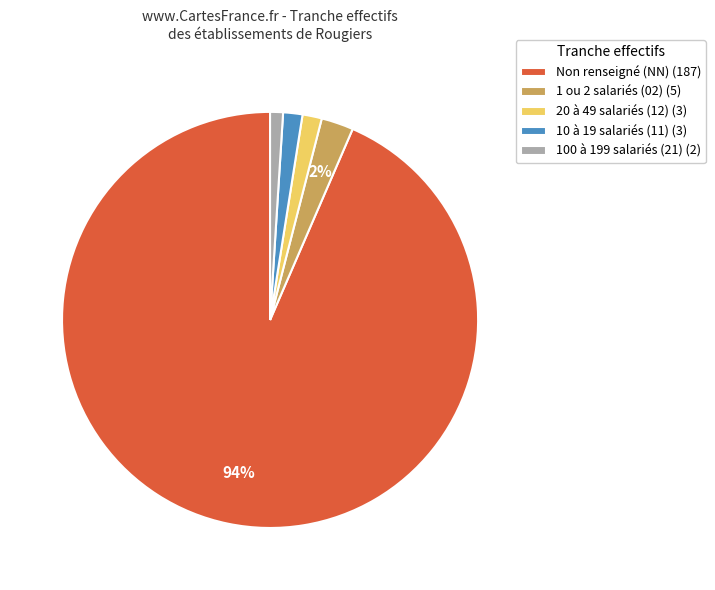

True or false: 10 à 19 salariés (11) (3) accounts for 7% of the total.

False